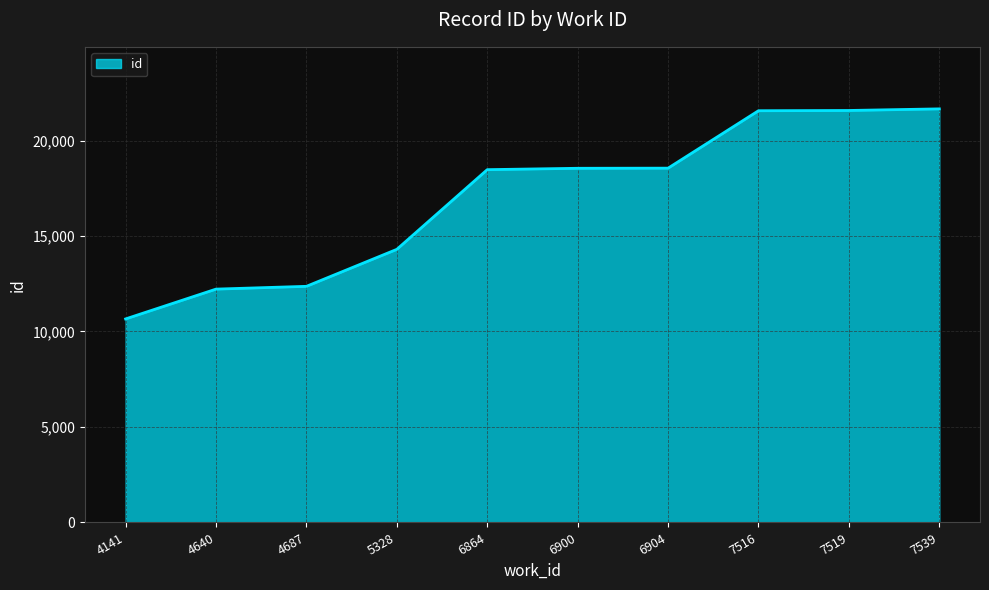

What is the smallest value displayed?

10658